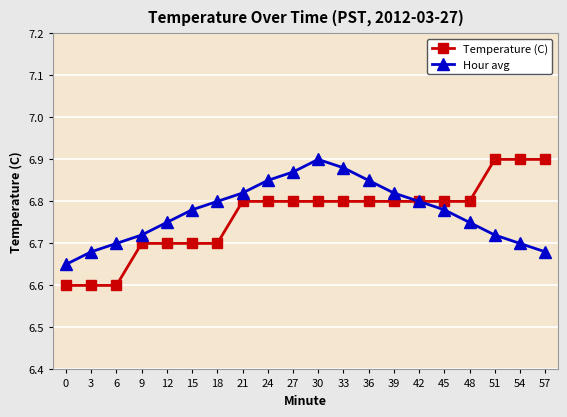

Rank the series by their average value, from lowest to highest.

Temperature (C), Hour avg